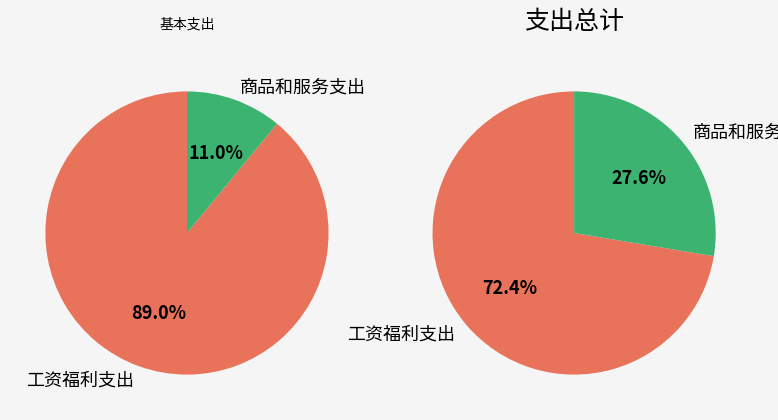

True or false: 商品和服务支出 accounts for 28% of the total.

True